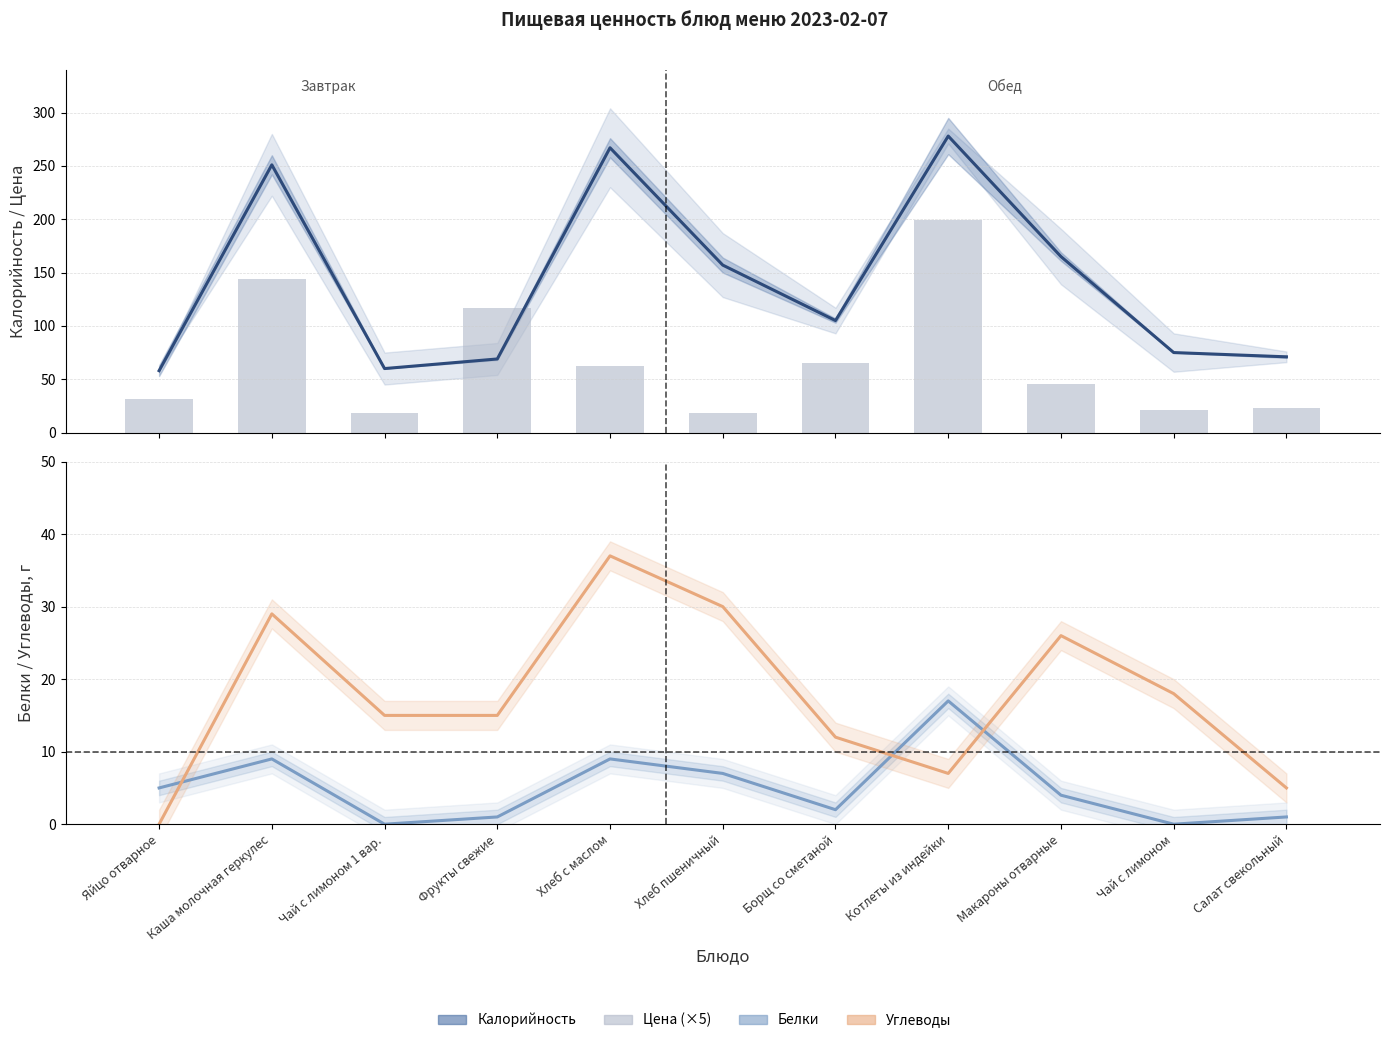

What is the label of the 3rd bar from the left?

Чай с лимоном 1 вар.